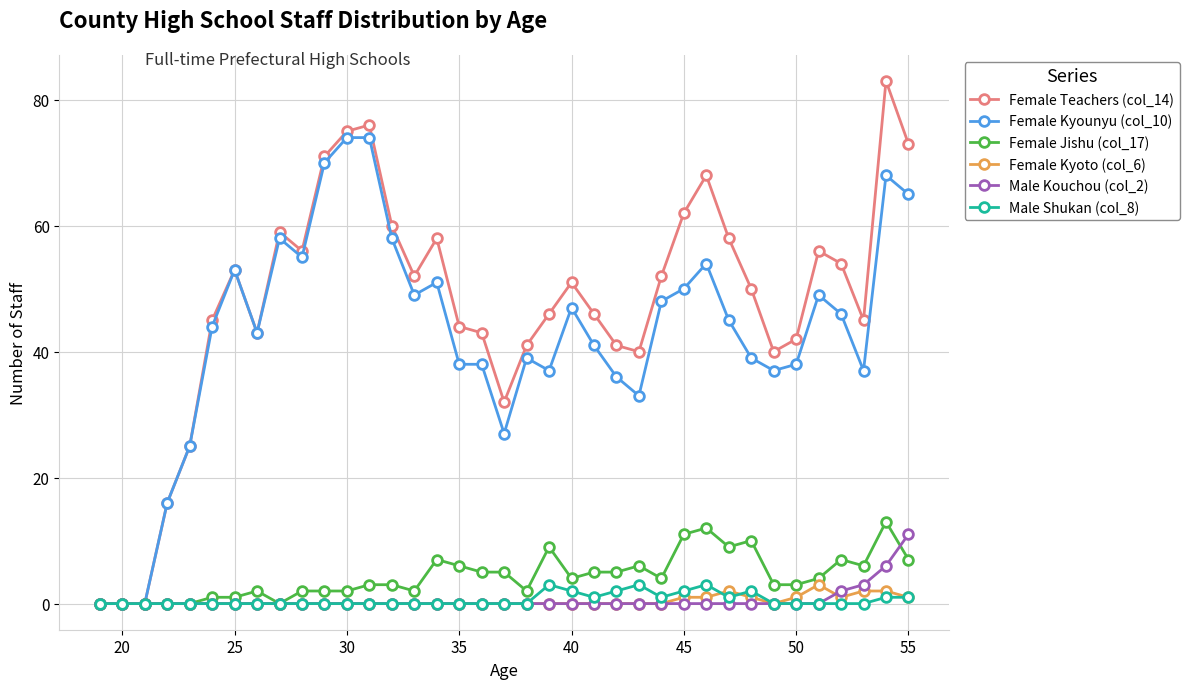

What is the highest value of the Female Teachers (col_14) series?

83